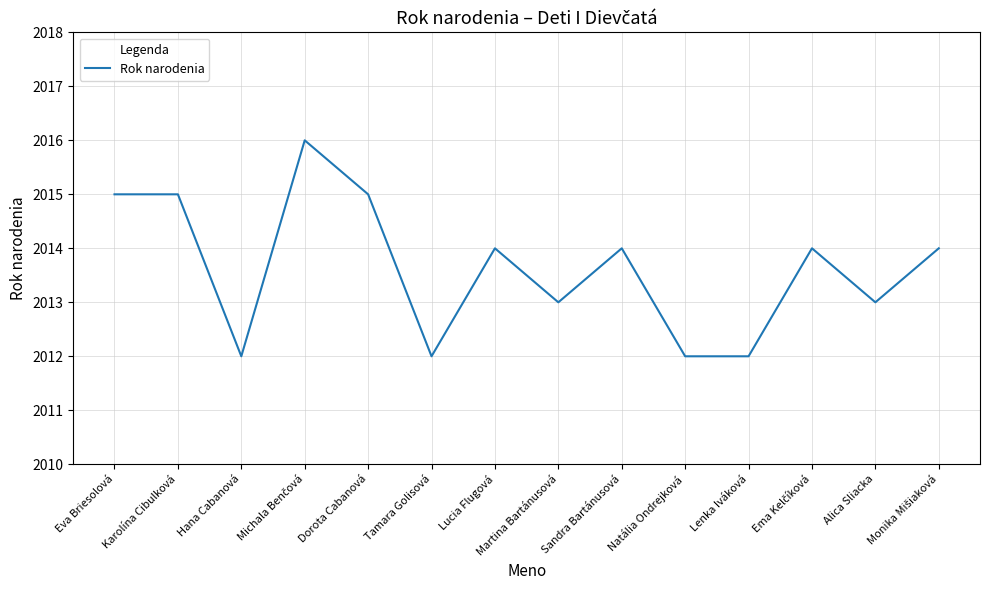

What is the maximum value shown in the chart?

2016